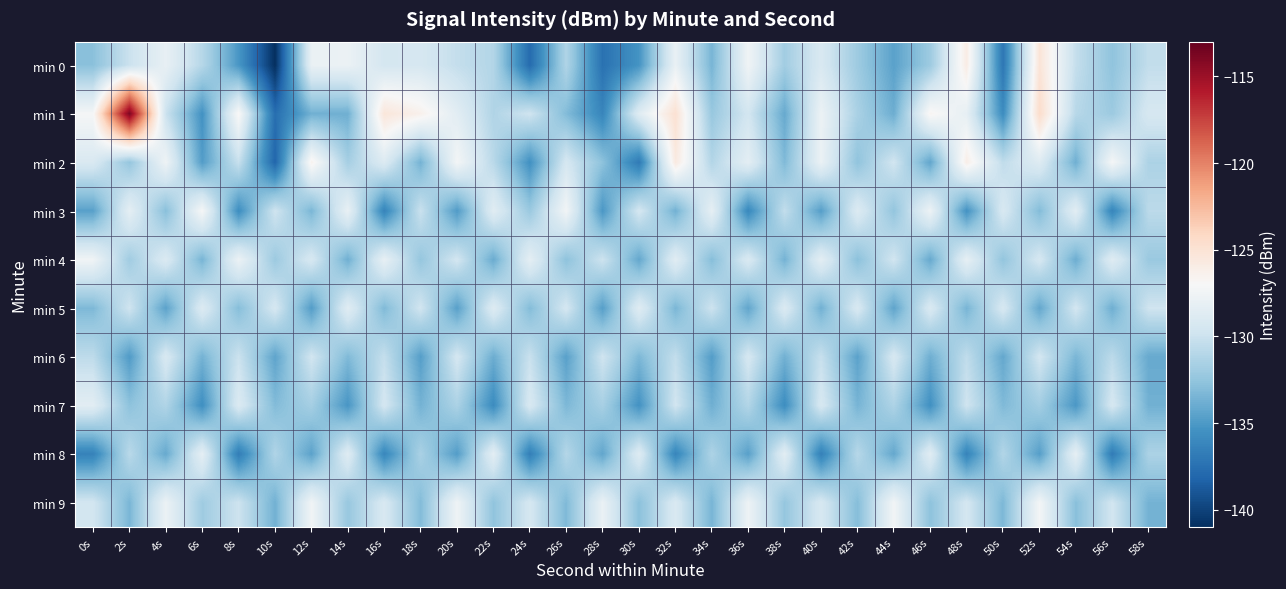

Between 40s and 0s, which is larger?

40s